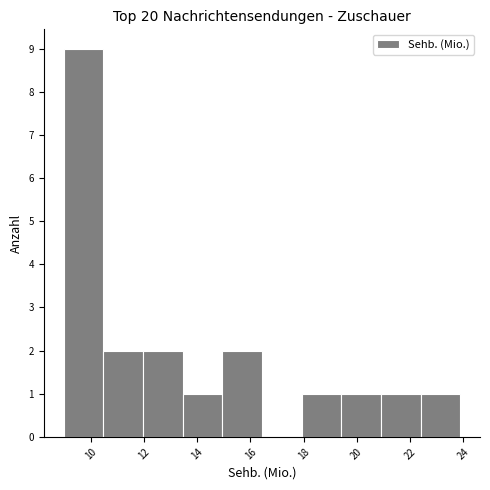

Reading left to right, transcribe this chart: for each bar, give the range it covers on the x-axis and its height. Neither the bar edges nor the heights are printed on the chart, so give them approximately, as read against the axes.

9.0 to 10.4: 9
10.4 to 12.0: 2
12.0 to 13.4: 2
13.4 to 15.0: 1
15.0 to 16.4: 2
16.4 to 18.0: 0
18.0 to 19.4: 1
19.4 to 21.0: 1
21.0 to 22.4: 1
22.4 to 23.8: 1